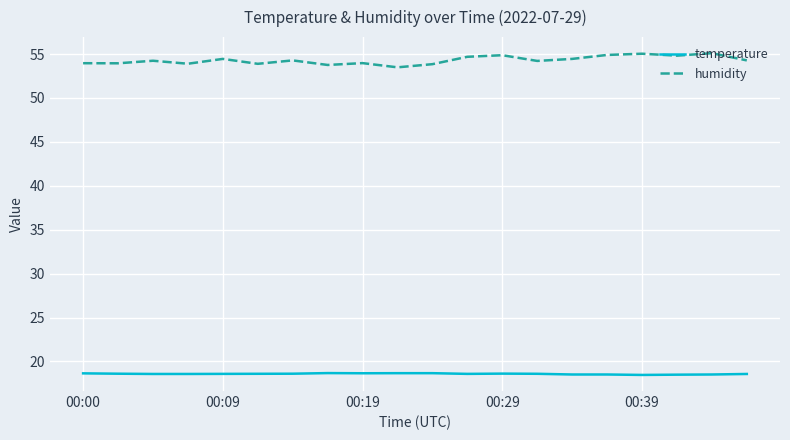

In humidity, how many points are lower than both neighbors (excluding endpoints)?

7